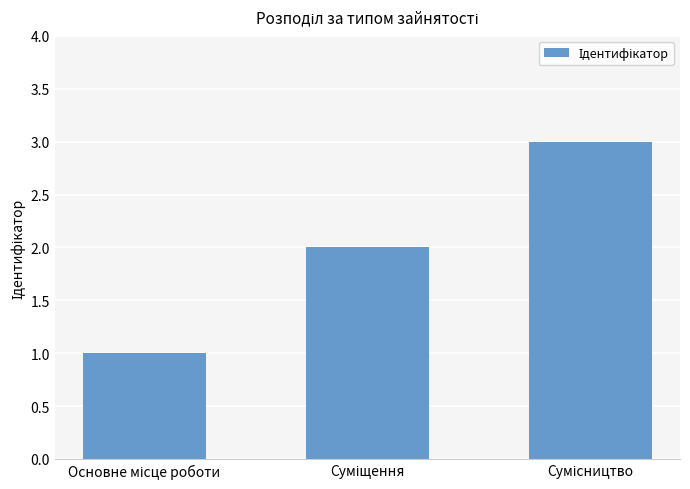

What is the maximum value shown in the chart?

3